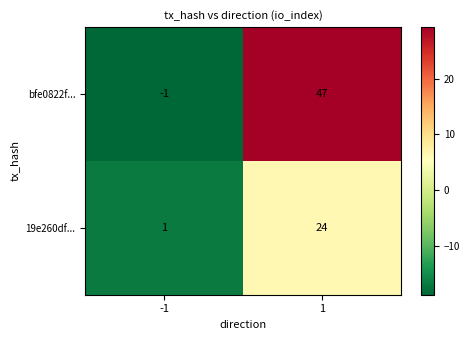

What is the smallest value displayed?

-1